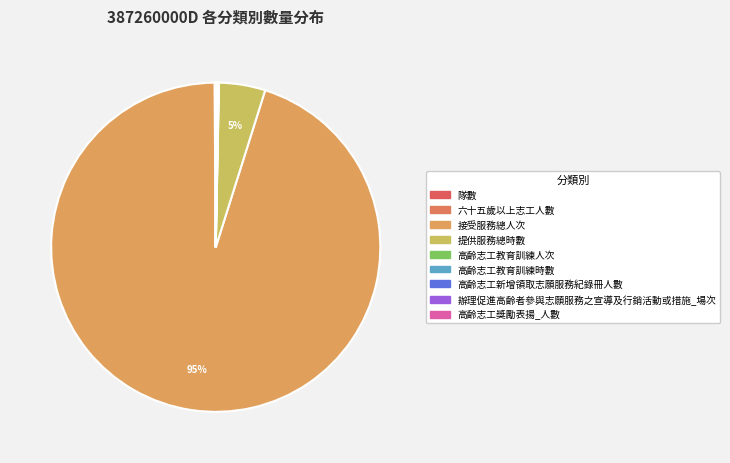

Rank the categories by value from highest to lowest.

接受服務總人次, 提供服務總時數, 高齡志工教育訓練時數, 六十五歲以上志工人數, 辦理促進高齡者參與志願服務之宣導及行銷活動或措施_場次, 高齡志工教育訓練人次, 隊數, 高齡志工新增領取志願服務紀錄冊人數, 高齡志工獎勵表揚_人數